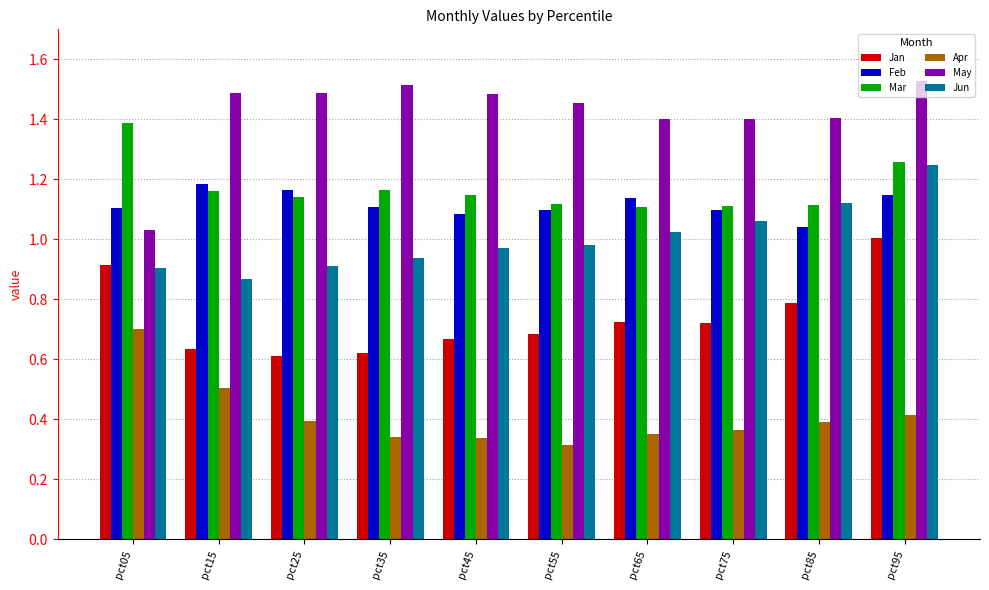

What is the sum of the Jun values at pct25 and pct15?

1.8